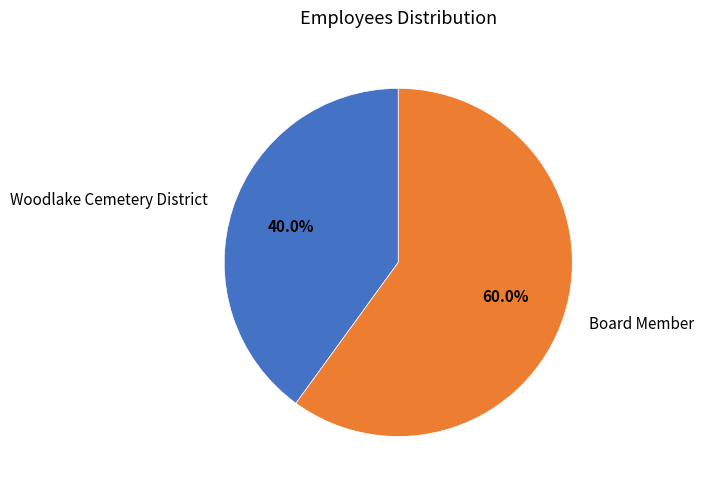

To the nearest percent, what percentage of the pie is Board Member?

60%